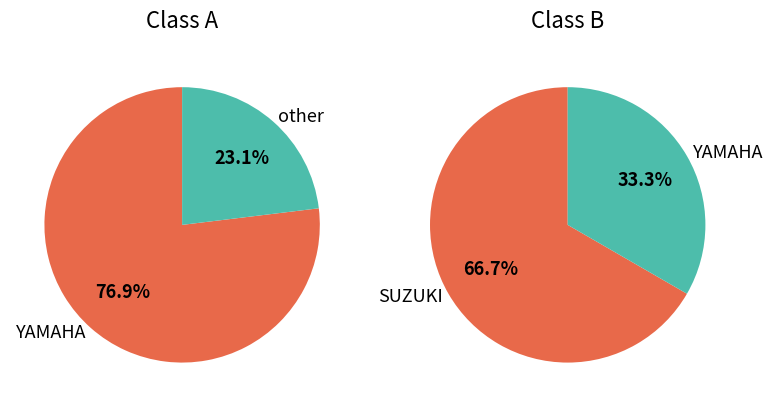

What percentage is the Class A slice, to the nearest percent?

52%